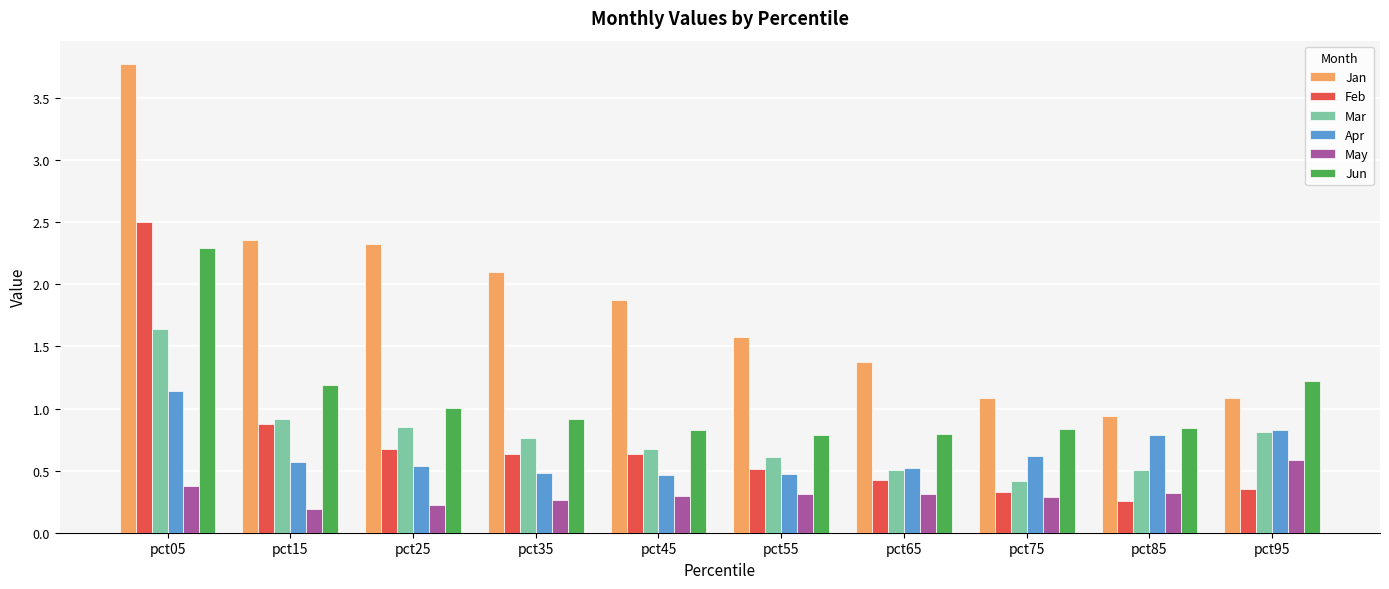

What is the difference between the maximum and minimum values in the Jan series?

2.8